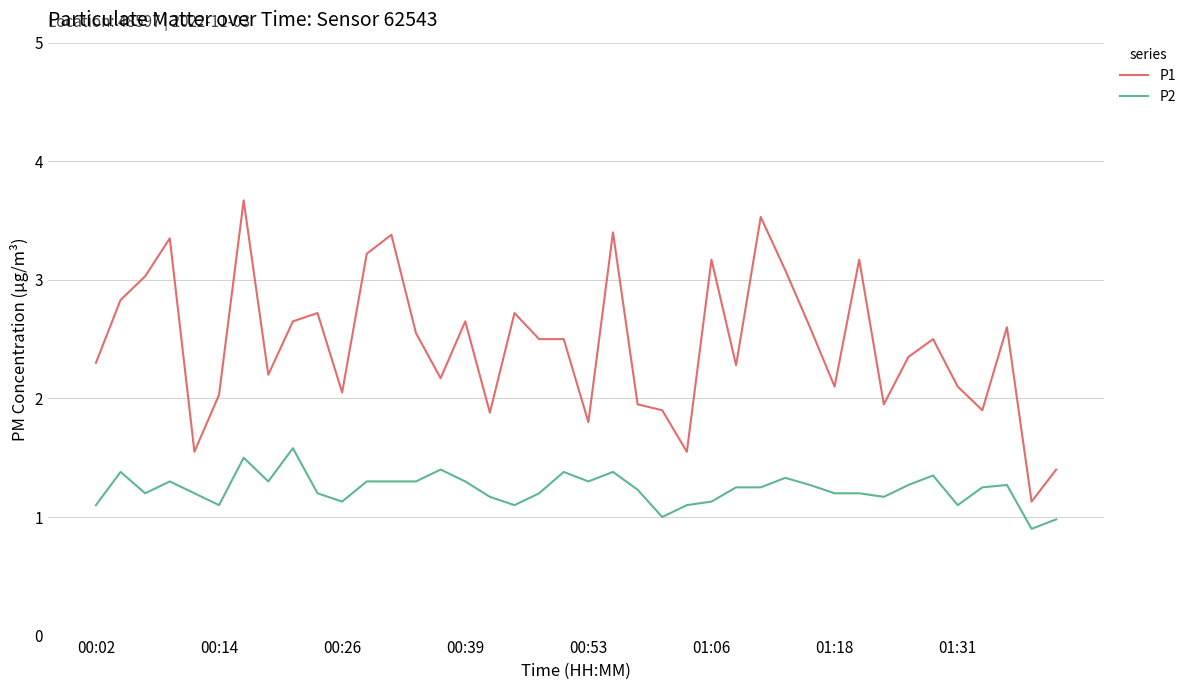

Rank the series by their maximum value, from lowest to highest.

P2, P1